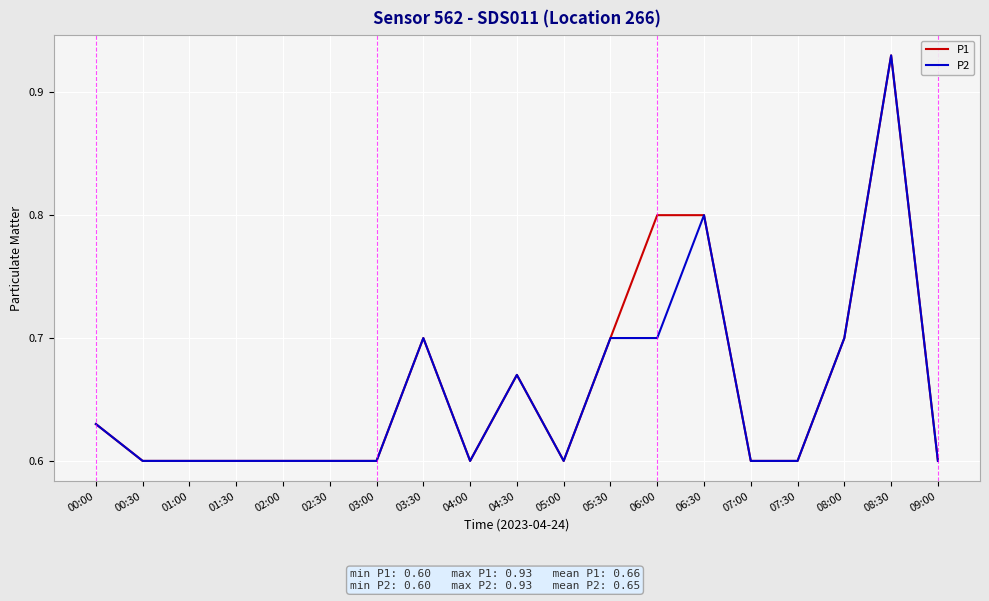

What position from the left is 02:30?

6